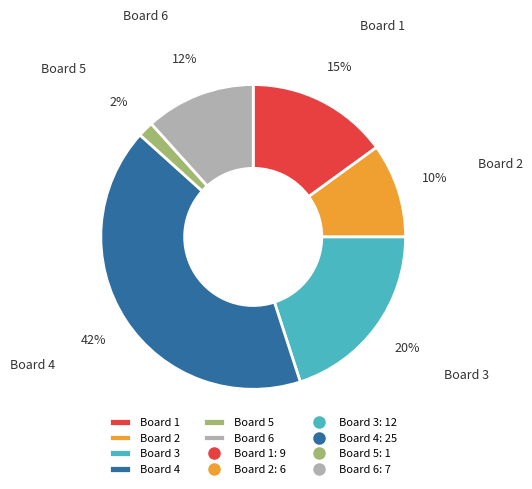

Do Board 3 and Board 4 together represent more than half of the pie?

Yes